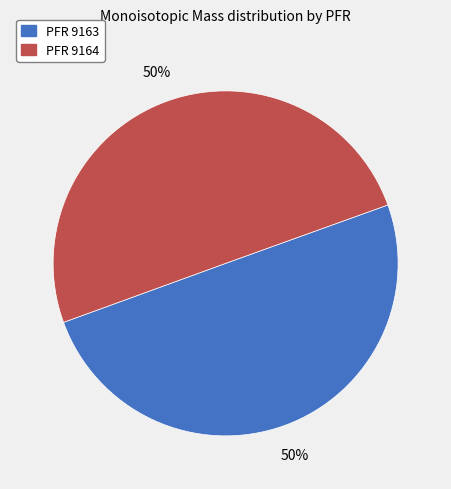

To the nearest percent, what is the average slice percentage?

50%